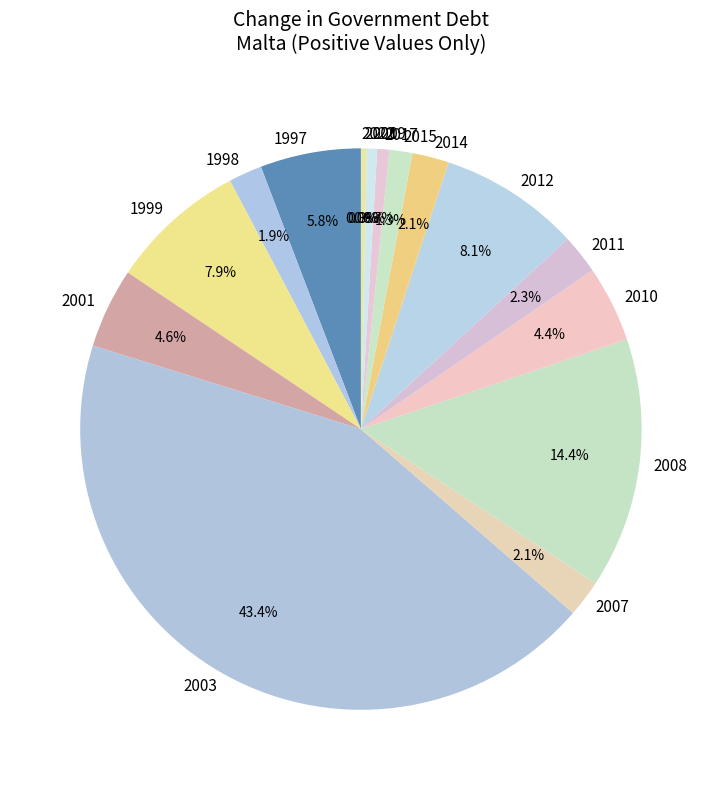

Combined, do 2017 and 2014 account for over 50%?

No